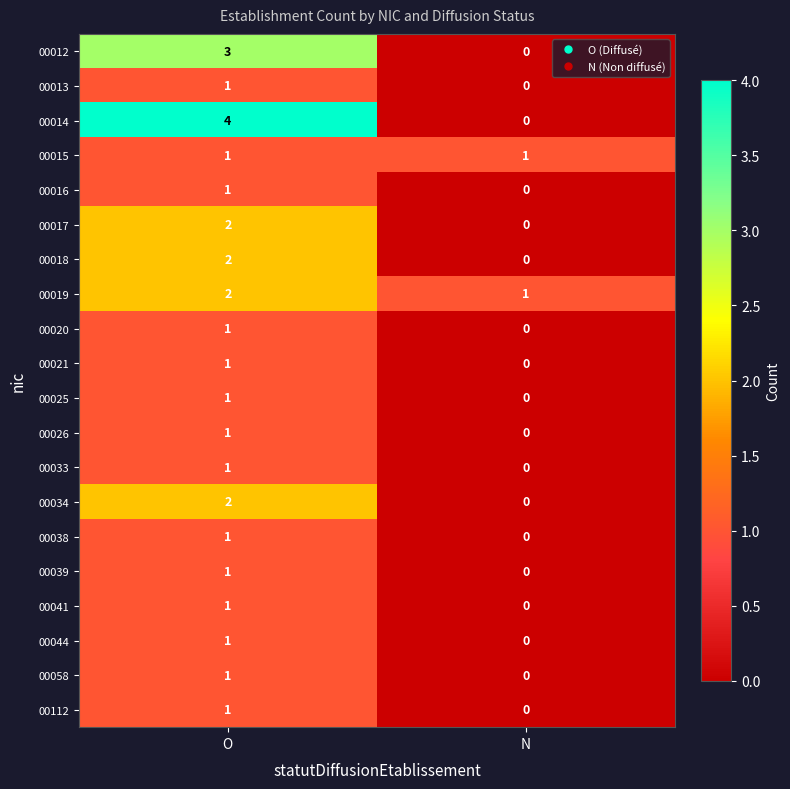

Which series changed the most between O and N?

00014